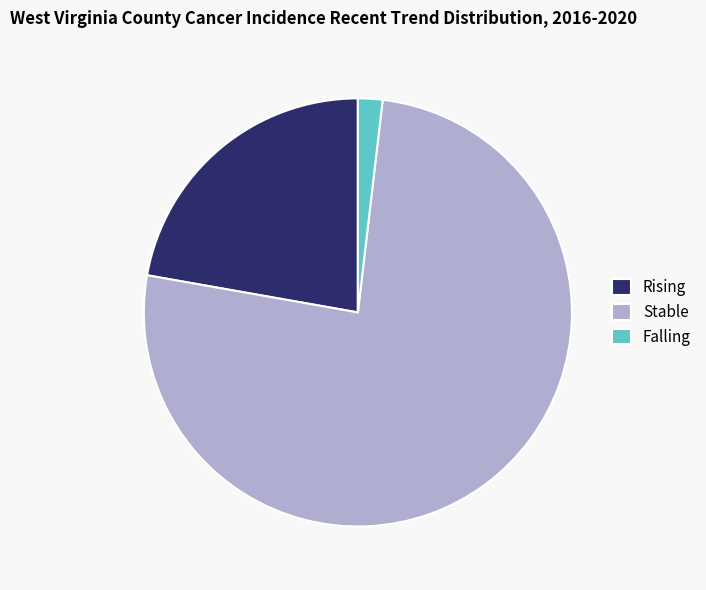

True or false: Stable accounts for 63% of the total.

False